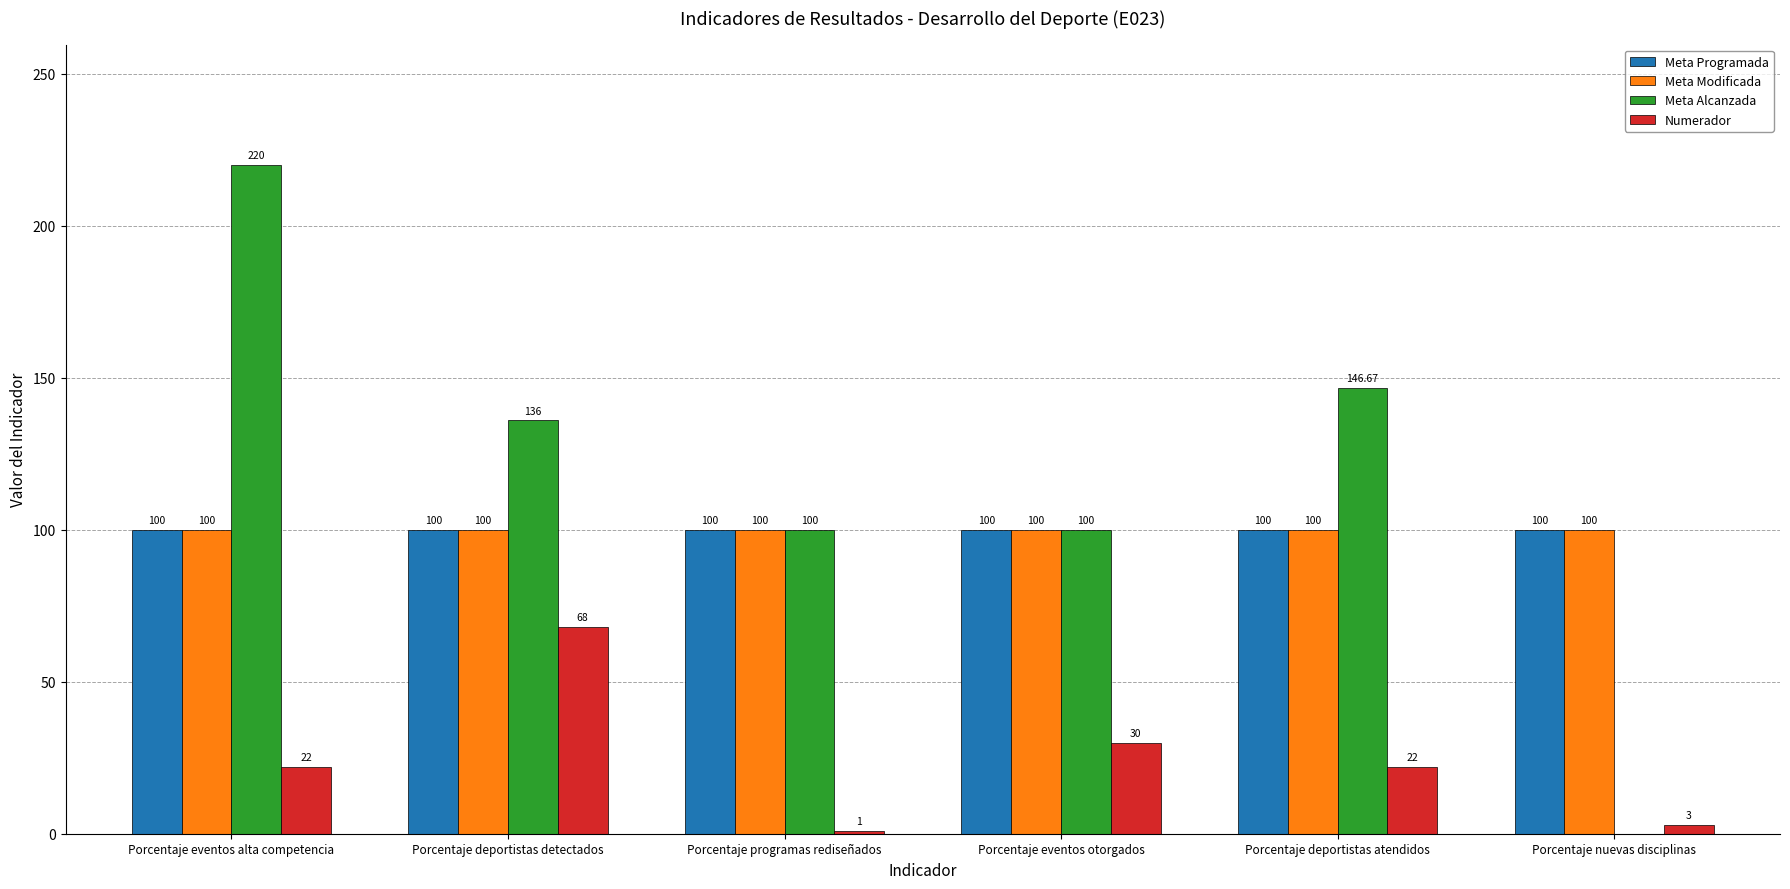

Reading left to right, what are all the values shown in this chart?

Meta Programada: Porcentaje eventos alta competencia=100.0	Porcentaje deportistas detectados=100.0	Porcentaje programas rediseñados=100.0	Porcentaje eventos otorgados=100.0	Porcentaje deportistas atendidos=100.0	Porcentaje nuevas disciplinas=100.0
Meta Modificada: Porcentaje eventos alta competencia=100.0	Porcentaje deportistas detectados=100.0	Porcentaje programas rediseñados=100.0	Porcentaje eventos otorgados=100.0	Porcentaje deportistas atendidos=100.0	Porcentaje nuevas disciplinas=100.0
Meta Alcanzada: Porcentaje eventos alta competencia=220.0	Porcentaje deportistas detectados=136.0	Porcentaje programas rediseñados=100.0	Porcentaje eventos otorgados=100.0	Porcentaje deportistas atendidos=146.7	Porcentaje nuevas disciplinas=0.0
Numerador: Porcentaje eventos alta competencia=22.0	Porcentaje deportistas detectados=68.0	Porcentaje programas rediseñados=1.0	Porcentaje eventos otorgados=30.0	Porcentaje deportistas atendidos=22.0	Porcentaje nuevas disciplinas=3.0